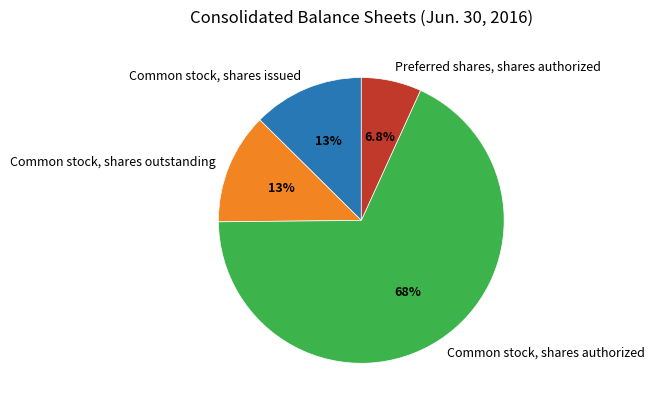

What is the ratio of the value at Preferred shares, shares authorized to the value at Common stock, shares issued?

0.5